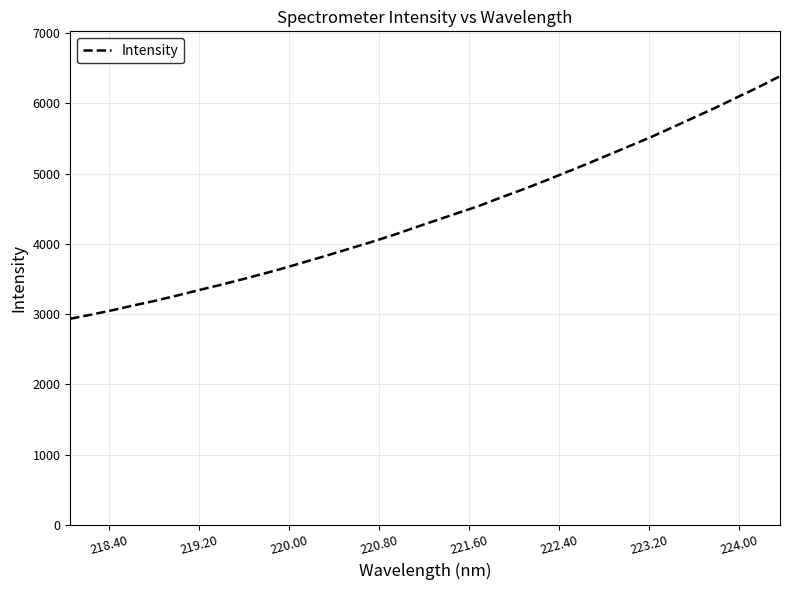

What is the difference between the maximum and minimum values?

3450.0